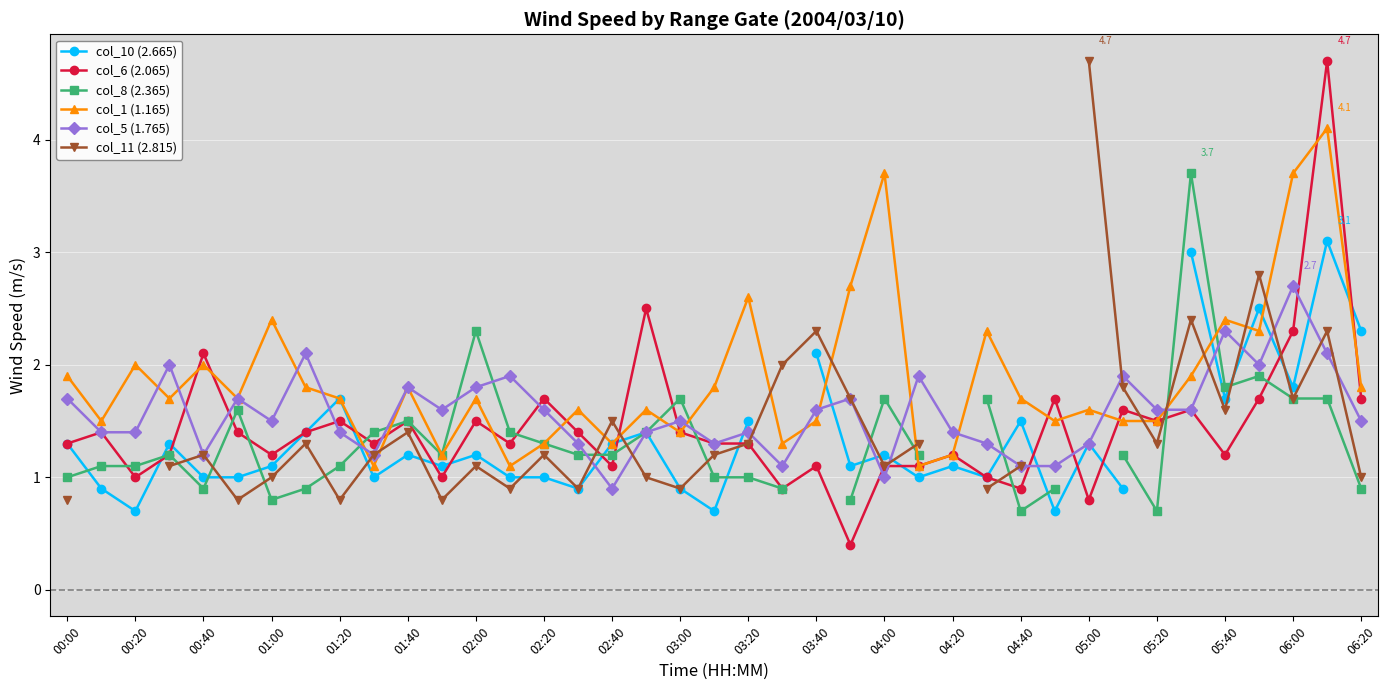

At how many categories does at least one series exceed 1?

39